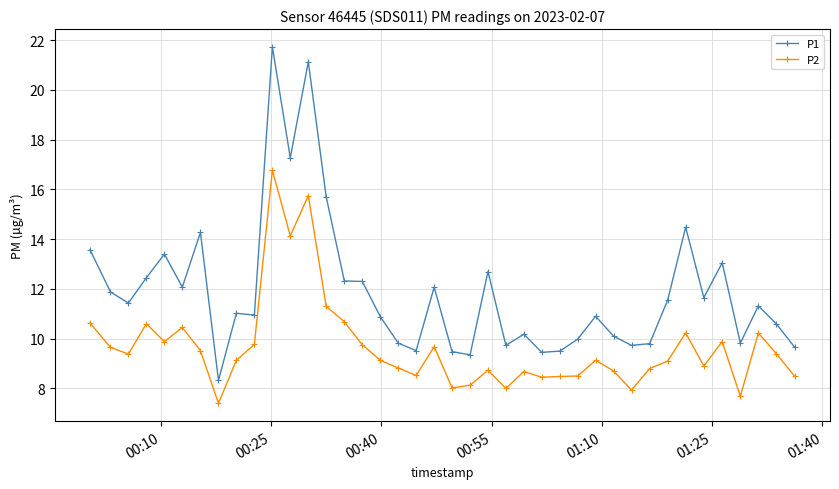

True or false: P2 and P1 cross at least once.

False